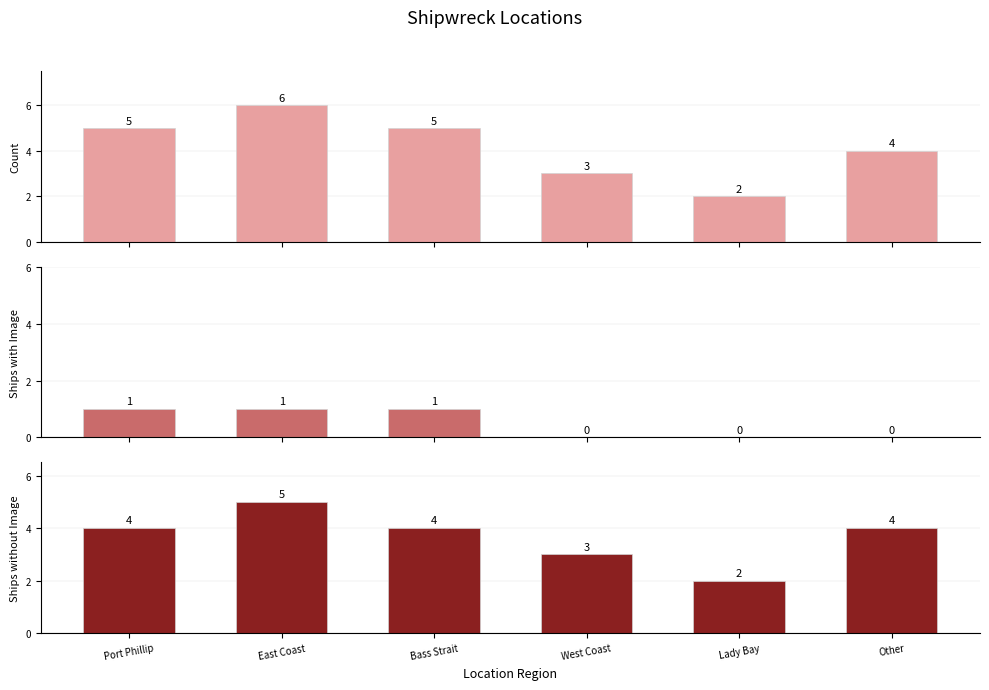

What is the difference between the Count values at Port Phillip and Other?

1